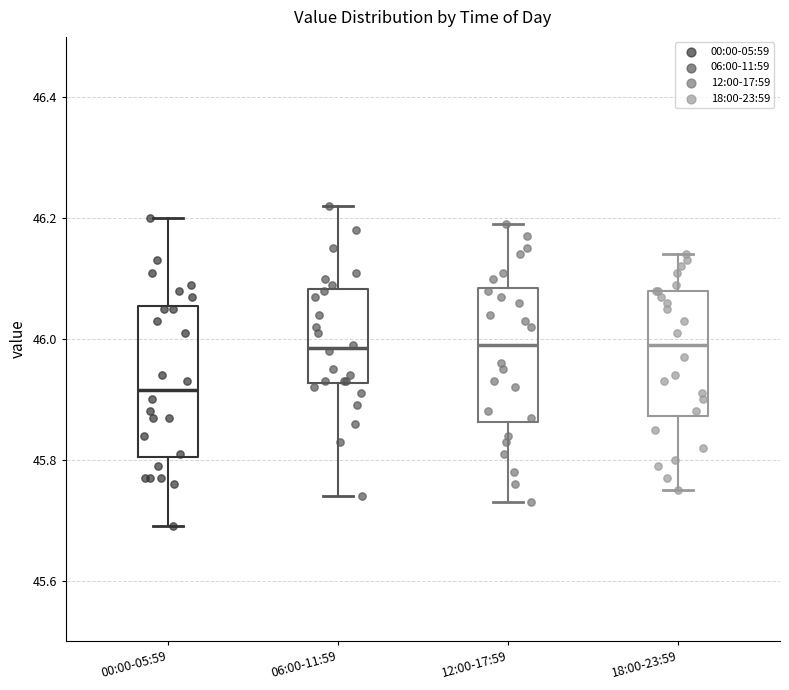

Which box's median line is the lowest?

00:00-05:59